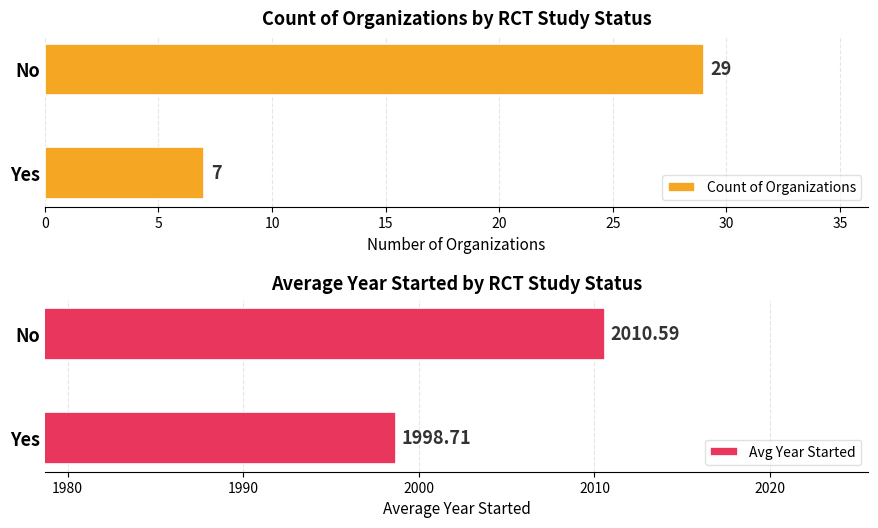

List the labels in order of Count of Organizations value, smallest first.

Yes, No